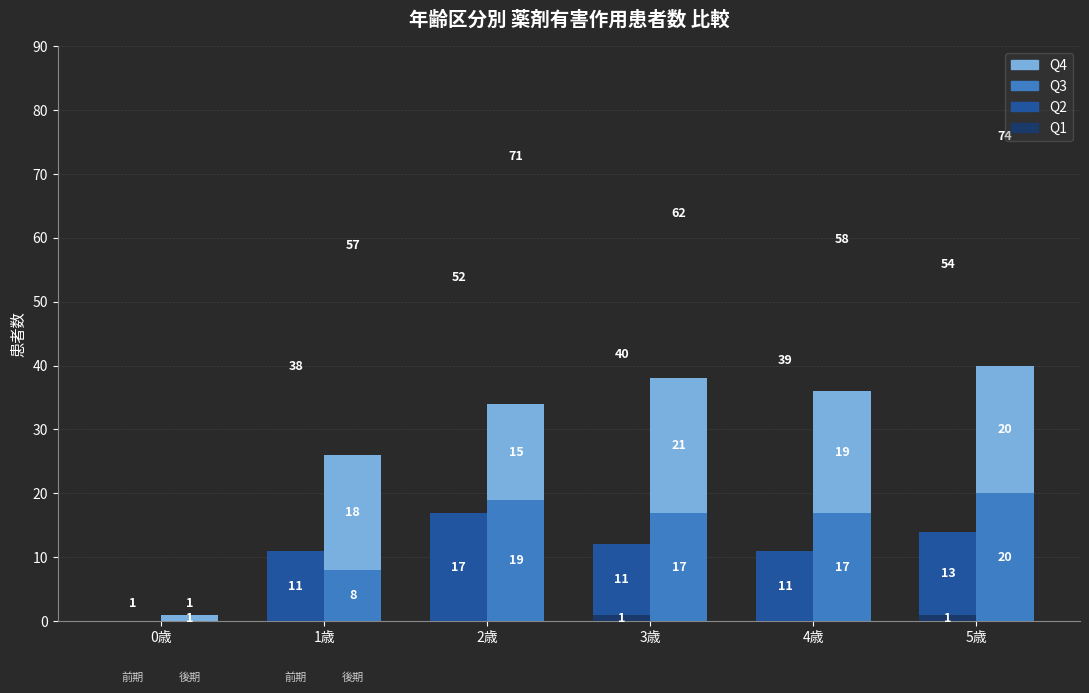

The value of Q2 at 4歳 is 17. True or false?

False